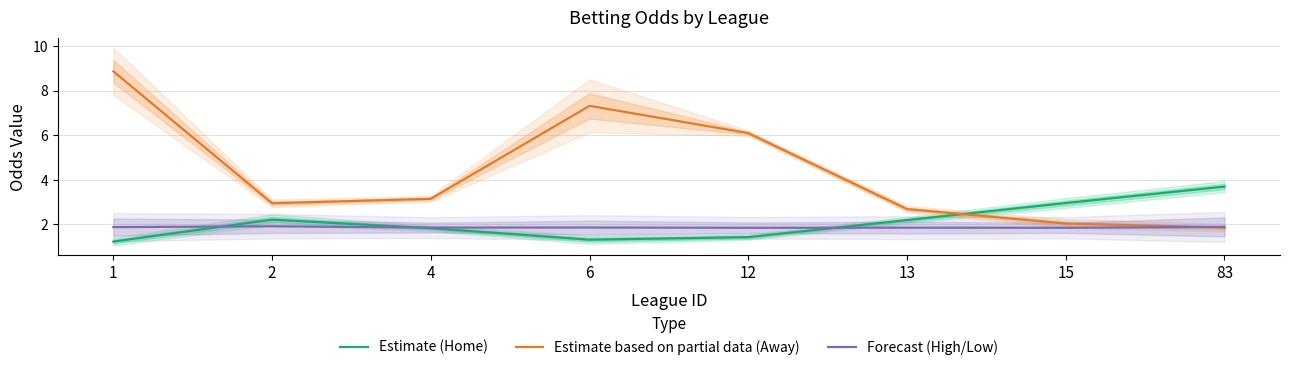

How many data points does each series have?

8